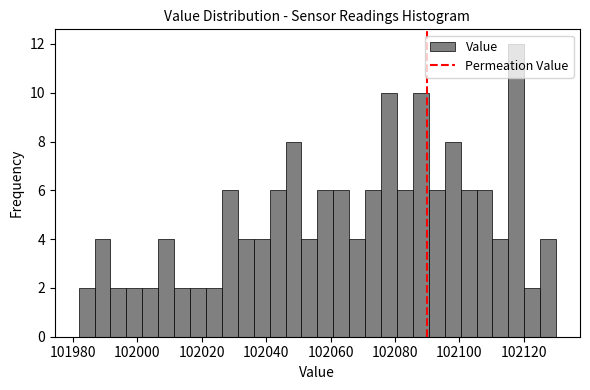

Around what value on the x-axis is the tallest bar? Give the approximate position of its centre, as read against the axis.

102118